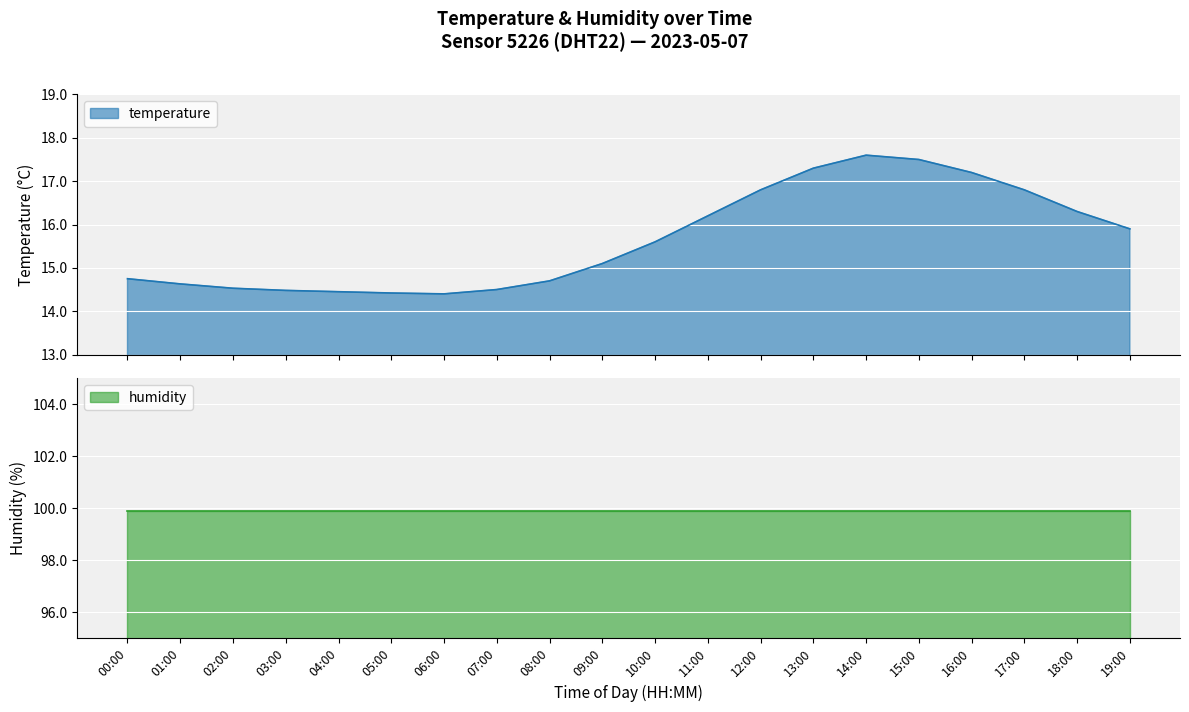

Rank the categories by value from lowest to highest.

06:00, 05:00, 04:00, 03:00, 07:00, 02:00, 01:00, 08:00, 00:00, 09:00, 10:00, 19:00, 11:00, 18:00, 12:00, 17:00, 16:00, 13:00, 15:00, 14:00